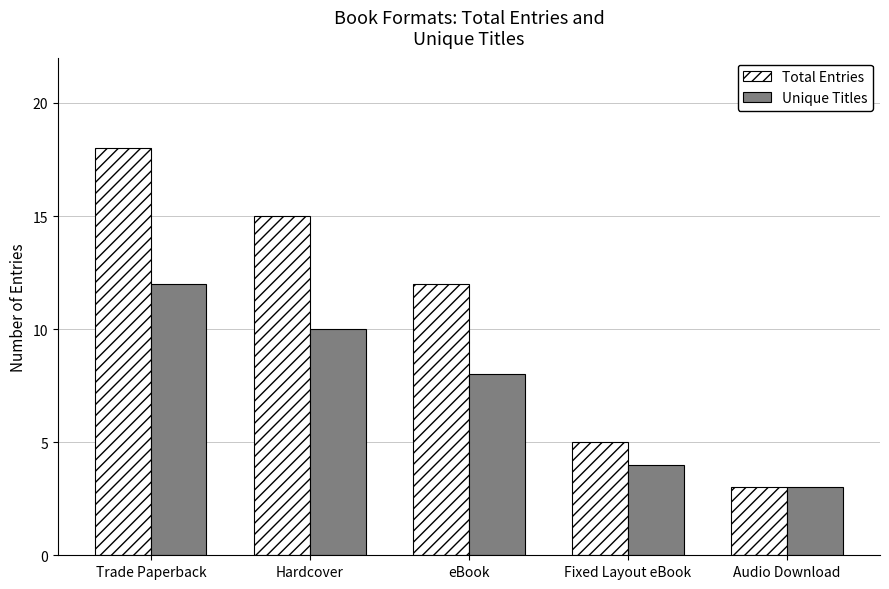

How many Unique Titles values are between 4 and 10?

3